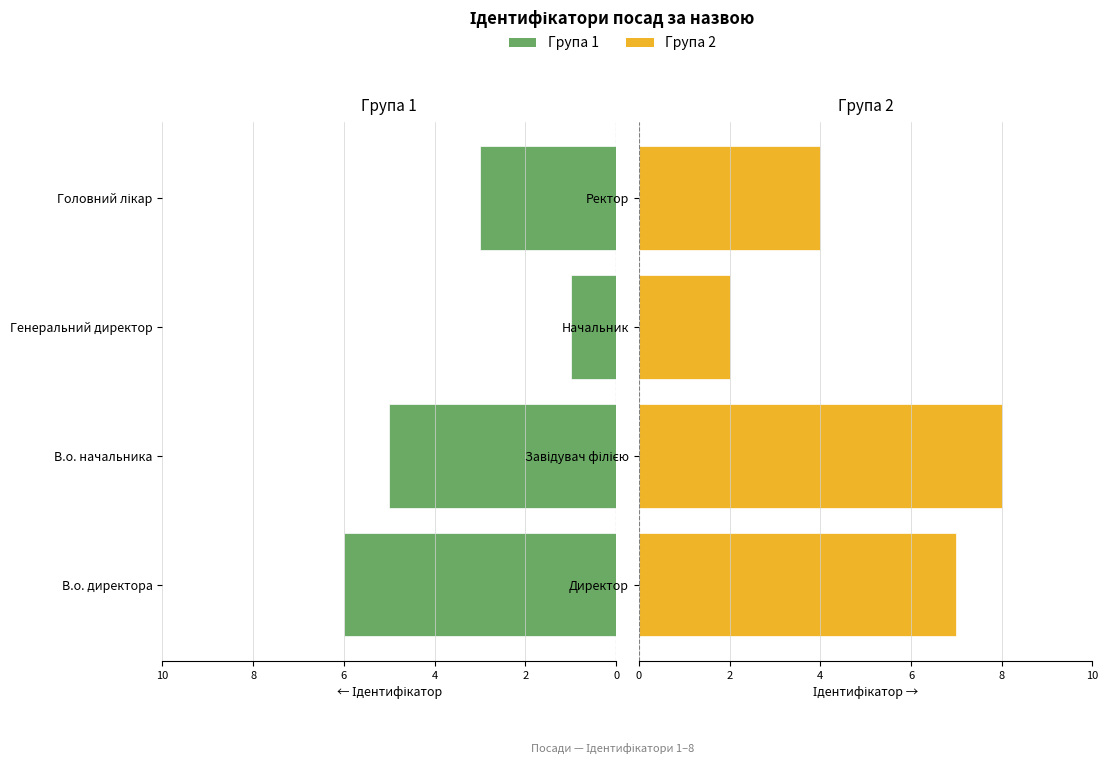

Does the chart contain stacked bars?

No